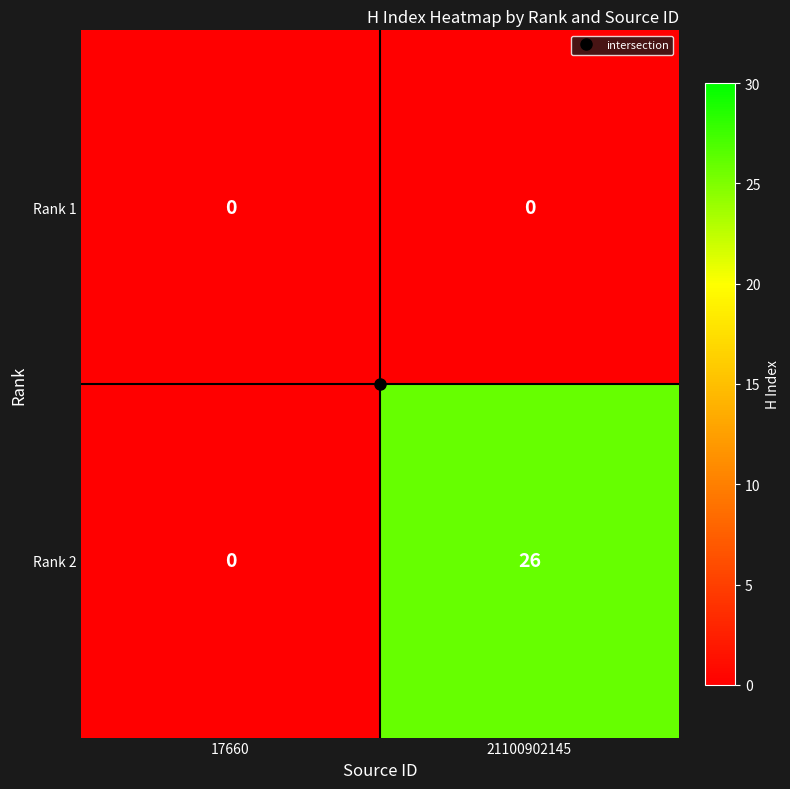

Which series has the largest total across all categories?

Rank 2